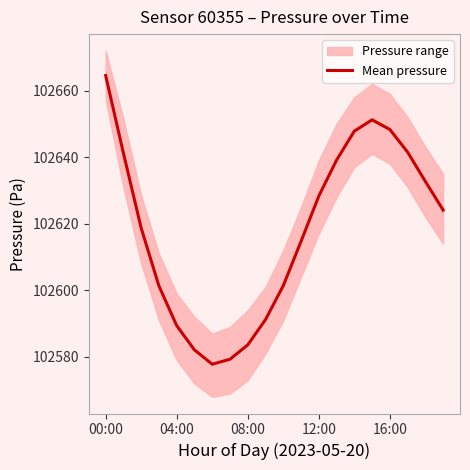

How many interior local peaks (higher than both neighbors) does the data have?

1